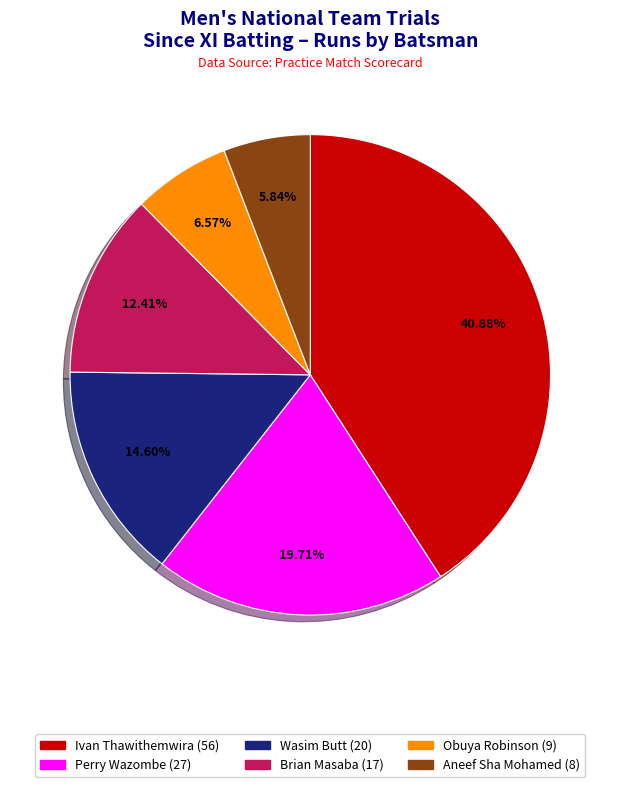

Does any single category account for the majority?

No